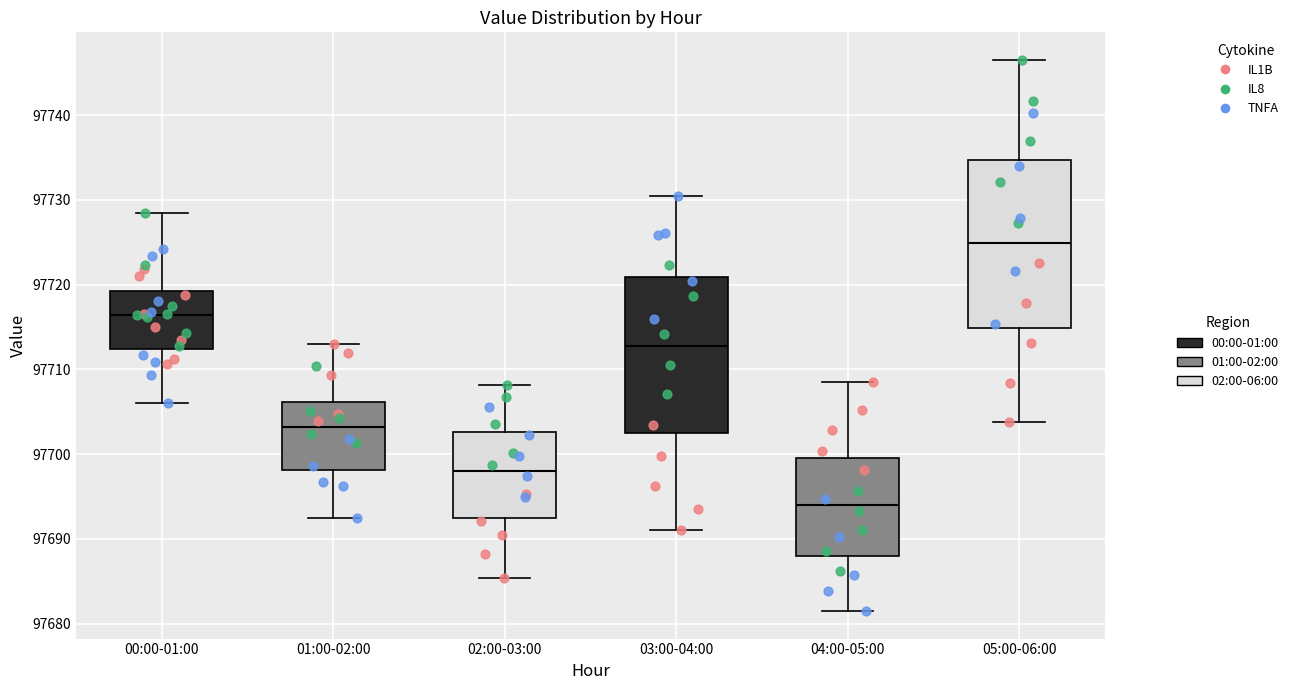

Reading left to right, transcribe this box plot: for each box, give where its median line is, the range the box spans, and where its two whiskers end, as read against the y-axis. The values are not printed on the chart, so give them approximately, as read against the axis.

00:00-01:00: median 97716, box 97712 to 97719, whiskers 97706 to 97728
01:00-02:00: median 97703, box 97698 to 97706, whiskers 97692 to 97713
02:00-03:00: median 97698, box 97692 to 97703, whiskers 97685 to 97708
03:00-04:00: median 97713, box 97703 to 97721, whiskers 97691 to 97731
04:00-05:00: median 97694, box 97688 to 97700, whiskers 97682 to 97709
05:00-06:00: median 97725, box 97715 to 97735, whiskers 97704 to 97747